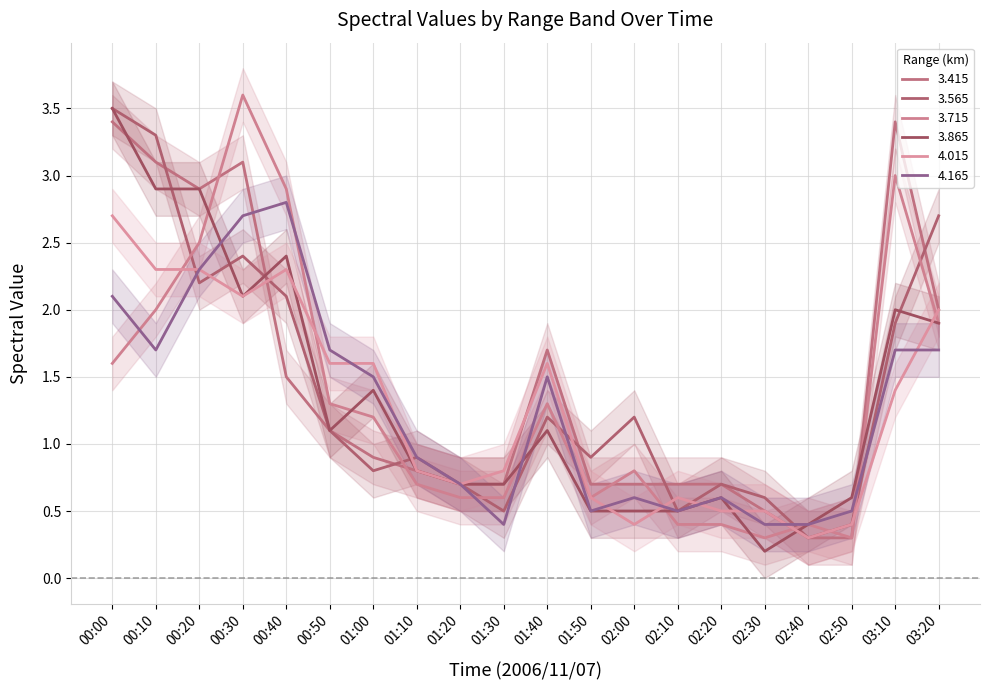

Reading right to left, extract all data points from this chart.

3.415: 03:20=2.0	03:10=3.4	02:50=0.3	02:40=0.3	02:30=0.5	02:20=0.7	02:10=0.7	02:00=0.7	01:50=0.7	01:40=1.7	01:30=0.7	01:20=0.7	01:10=0.8	01:00=0.9	00:50=1.1	00:40=1.5	00:30=3.1	00:20=2.9	00:10=3.1	00:00=3.4
3.565: 03:20=2.7	03:10=1.9	02:50=0.4	02:40=0.3	02:30=0.6	02:20=0.7	02:10=0.5	02:00=1.2	01:50=0.9	01:40=1.2	01:30=0.5	01:20=0.7	01:10=0.9	01:00=0.8	00:50=1.1	00:40=2.1	00:30=2.4	00:20=2.2	00:10=3.3	00:00=3.5
3.715: 03:20=1.9	03:10=3.0	02:50=0.3	02:40=0.4	02:30=0.3	02:20=0.4	02:10=0.4	02:00=0.8	01:50=0.6	01:40=1.3	01:30=0.6	01:20=0.6	01:10=0.7	01:00=1.2	00:50=1.3	00:40=2.9	00:30=3.6	00:20=2.5	00:10=2.0	00:00=1.6
3.865: 03:20=1.9	03:10=2.0	02:50=0.6	02:40=0.4	02:30=0.2	02:20=0.6	02:10=0.5	02:00=0.5	01:50=0.5	01:40=1.1	01:30=0.7	01:20=0.7	01:10=0.8	01:00=1.4	00:50=1.1	00:40=2.4	00:30=2.1	00:20=2.9	00:10=2.9	00:00=3.5
4.015: 03:20=2.0	03:10=1.4	02:50=0.4	02:40=0.3	02:30=0.5	02:20=0.5	02:10=0.6	02:00=0.4	01:50=0.6	01:40=1.6	01:30=0.8	01:20=0.7	01:10=0.8	01:00=1.6	00:50=1.6	00:40=2.3	00:30=2.1	00:20=2.3	00:10=2.3	00:00=2.7
4.165: 03:20=1.7	03:10=1.7	02:50=0.5	02:40=0.4	02:30=0.4	02:20=0.6	02:10=0.5	02:00=0.6	01:50=0.5	01:40=1.5	01:30=0.4	01:20=0.7	01:10=0.9	01:00=1.5	00:50=1.7	00:40=2.8	00:30=2.7	00:20=2.3	00:10=1.7	00:00=2.1